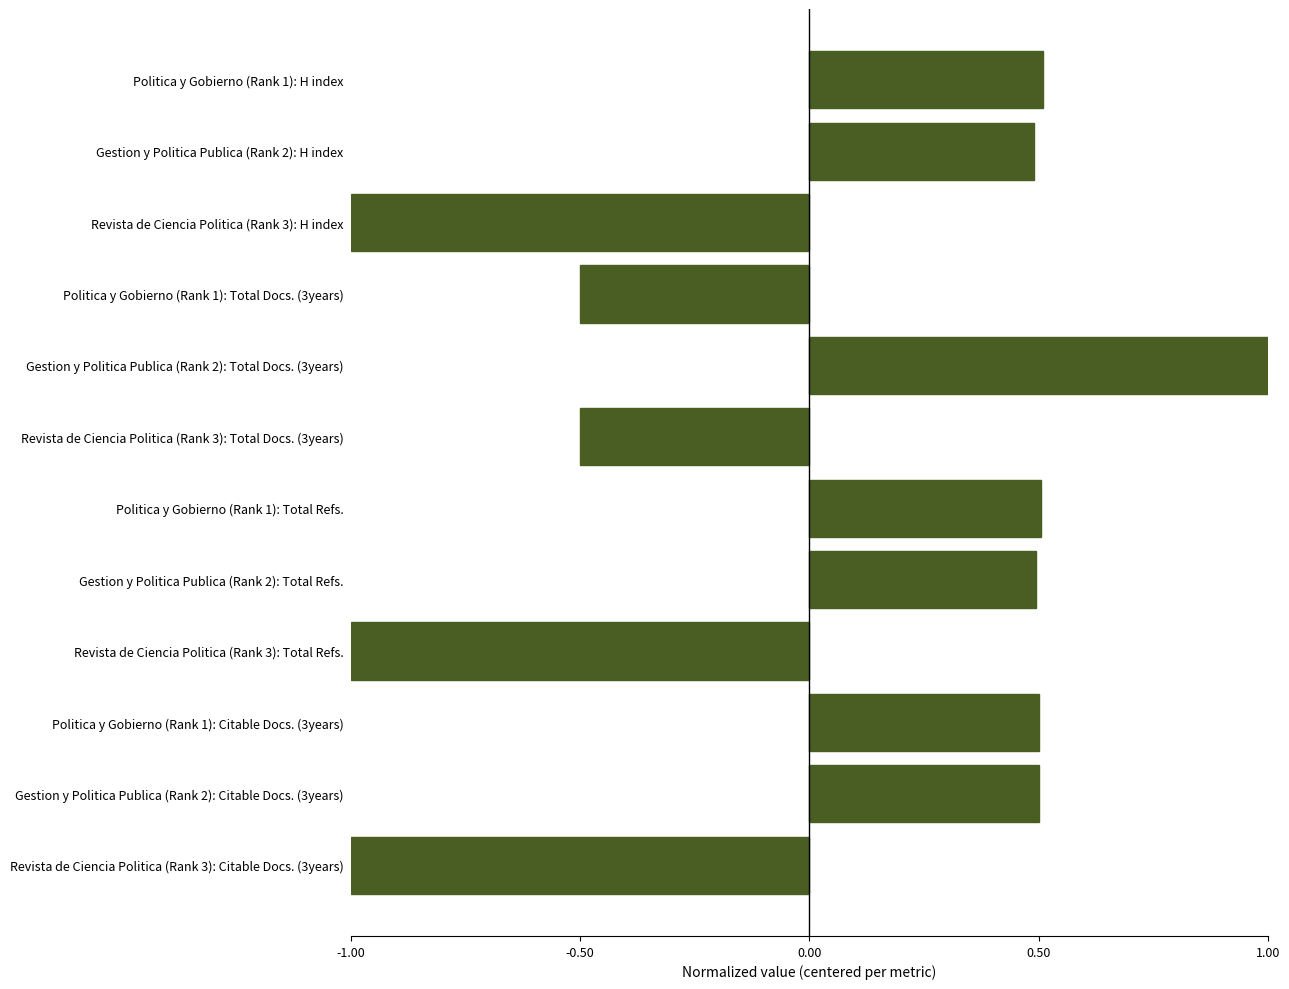

Reading bottom to top, list all the values displayed in this chart.

-1.0	0.5	0.5	-1.0	0.5	0.5	-0.5	1.0	-0.5	-1.0	0.5	0.5